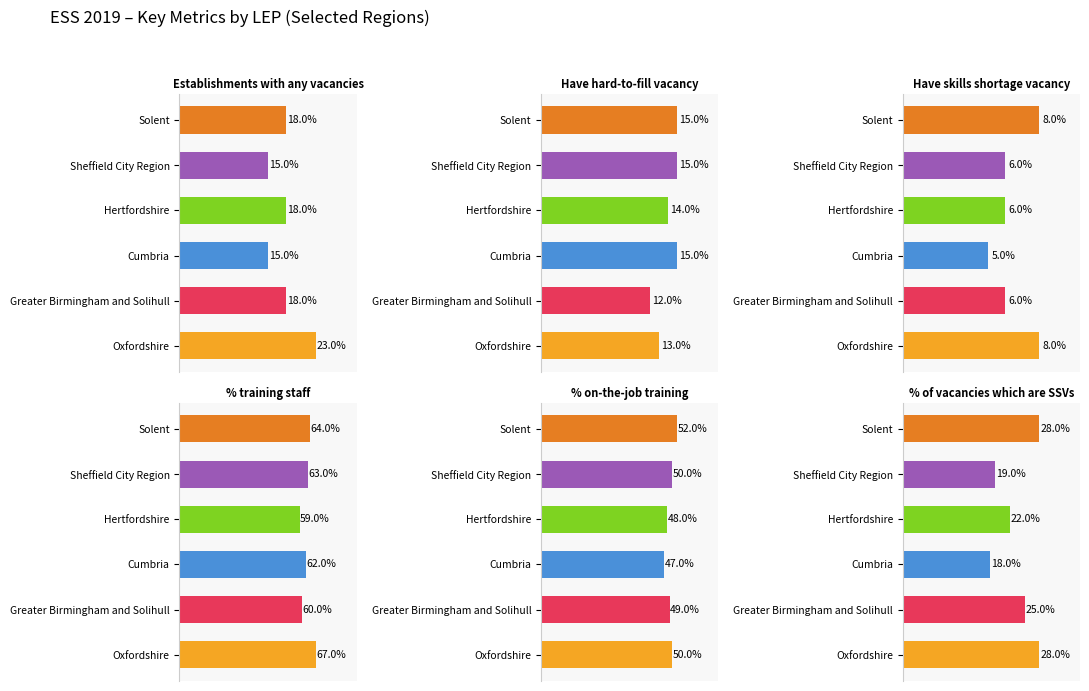

What is the highest value of the Hertfordshire series?

0.6